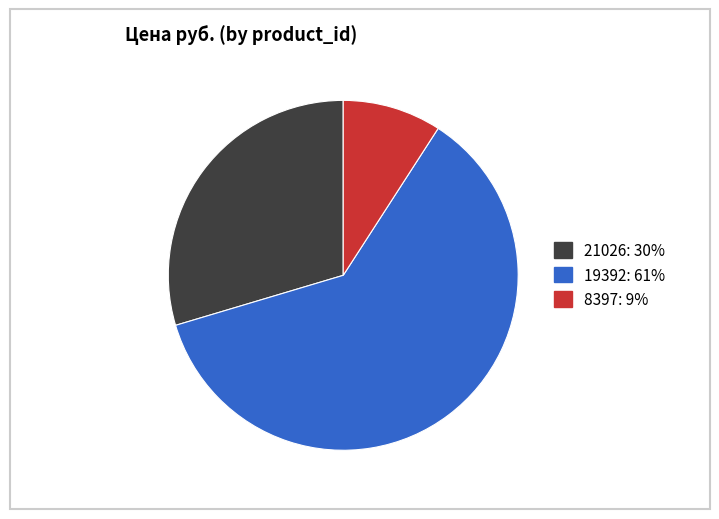

The 21026 slice represents 30% of the pie. True or false?

True